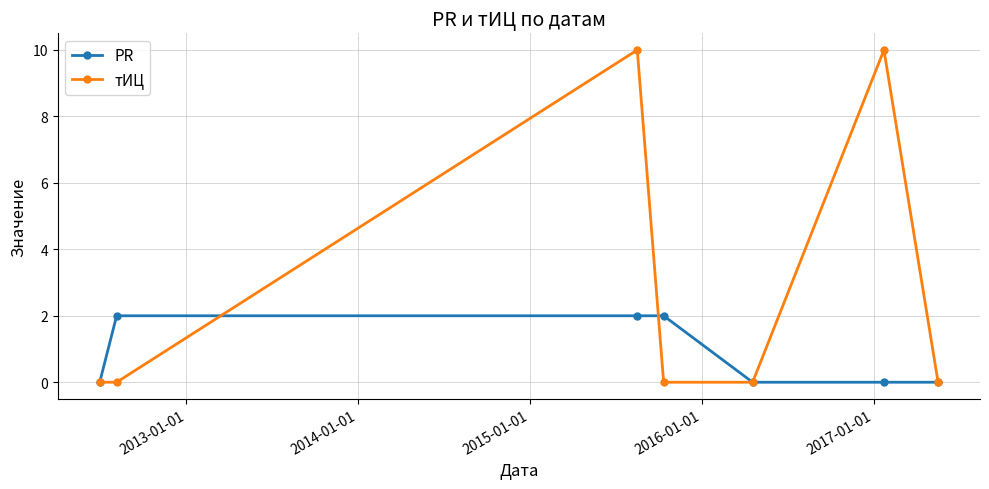

Rank the series by their average value, from lowest to highest.

PR, тИЦ